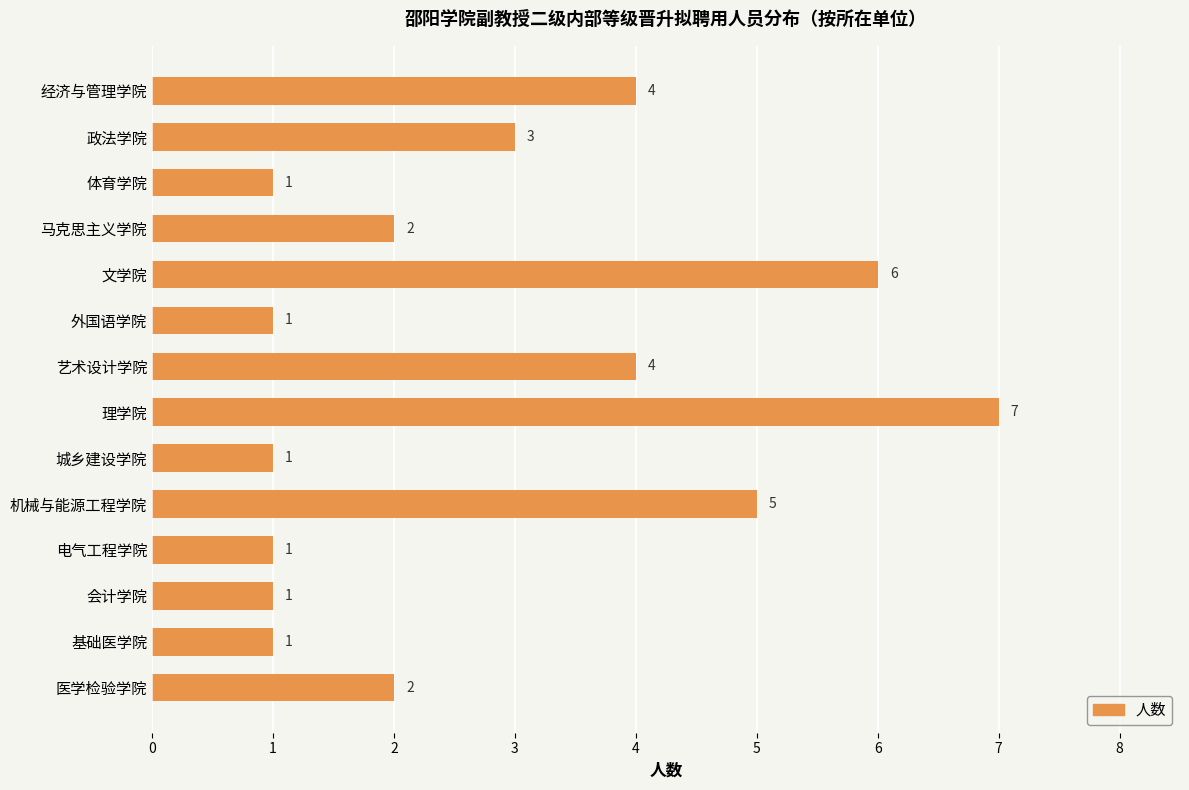

What is the average value?

3